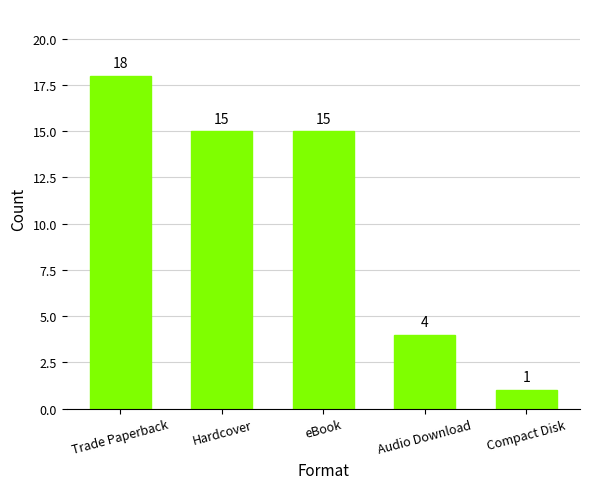

What is the sum of all values?

53